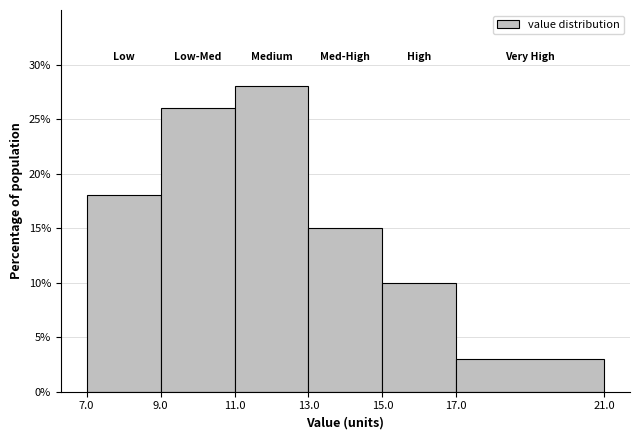

Reading left to right, transcribe this chart: for each bar, give the range it covers on the x-axis and its height. The values are not printed on the chart, so give them approximately, as read against the axis.

7.0 to 9.0: 18
9.0 to 11.0: 26
11.0 to 13.0: 28
13.0 to 15.0: 15
15.0 to 17.0: 10
17.0 to 21.0: 3